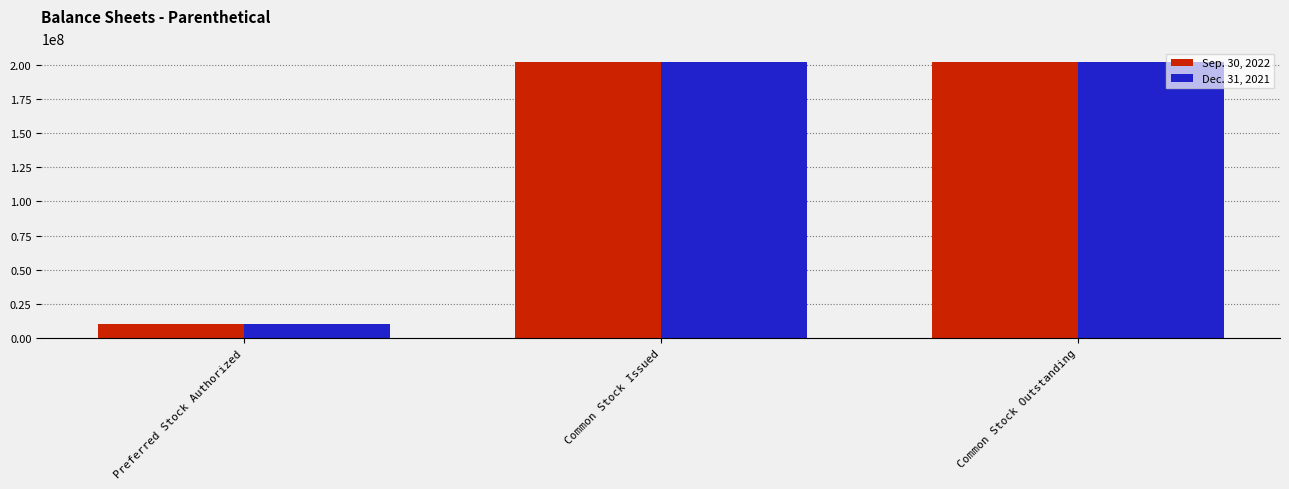

What is the sum of all Dec. 31, 2021 values?

413729402